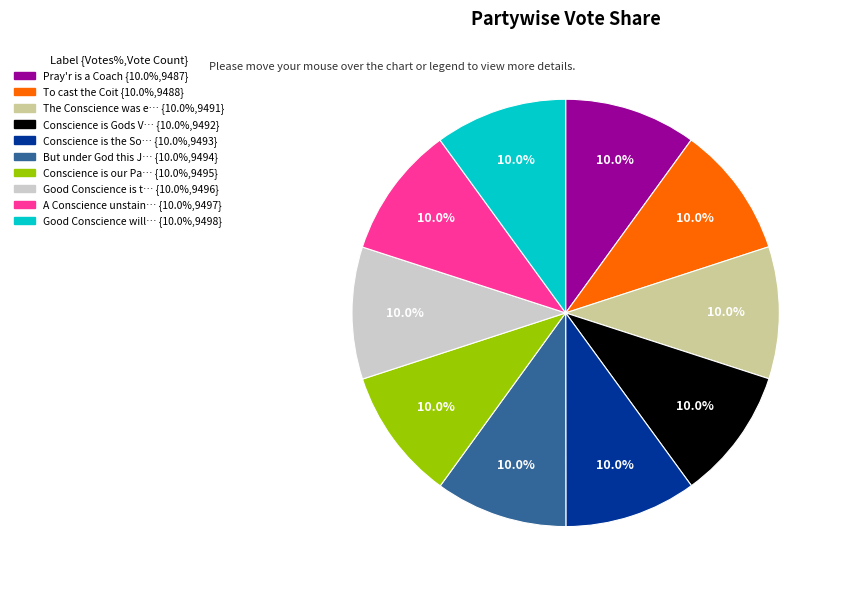

Does any single category account for the majority?

No